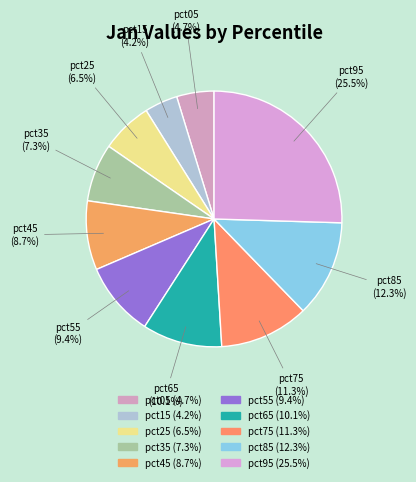

To the nearest percent, what portion does pct85 represent?

12%